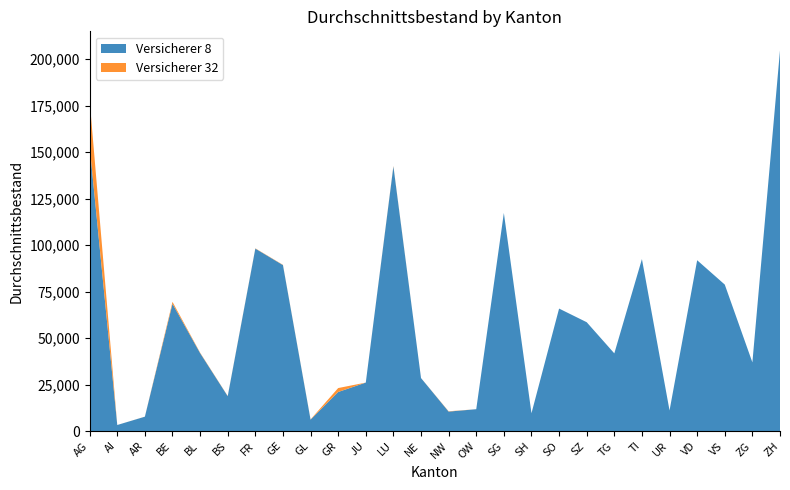

Reading right to left, transcribe all the data shown in this chart.

Versicherer 8: ZH=204759.9	ZG=36923.2	VS=78765.6	VD=91863.4	UR=11048.0	TI=92491.1	TG=41770.1	SZ=58526.0	SO=65864.9	SH=9559.1	SG=117298.2	OW=11732.1	NW=10449.5	NE=28486.7	LU=142354.1	JU=26045.4	GR=20994.2	GL=6115.4	GE=89250.8	FR=98125.5	BS=18737.5	BL=41914.5	BE=68419.9	AR=7702.1	AI=3233.9	AG=153279.7
Versicherer 32: ZH=0.0	ZG=0.0	VS=0.0	VD=0.0	UR=0.0	TI=0.0	TG=0.0	SZ=0.0	SO=0.0	SH=0.0	SG=0.0	OW=0.0	NW=167.0	NE=11.0	LU=257.0	JU=2.0	GR=2113.0	GL=143.0	GE=154.0	FR=147.0	BS=120.0	BL=229.0	BE=1060.0	AR=31.0	AI=4.0	AG=24534.0